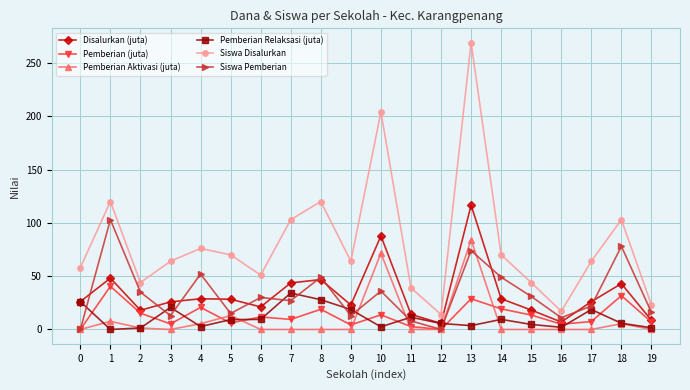

True or false: Pemberian Aktivasi (juta) and Siswa Disalurkan cross at least once.

False